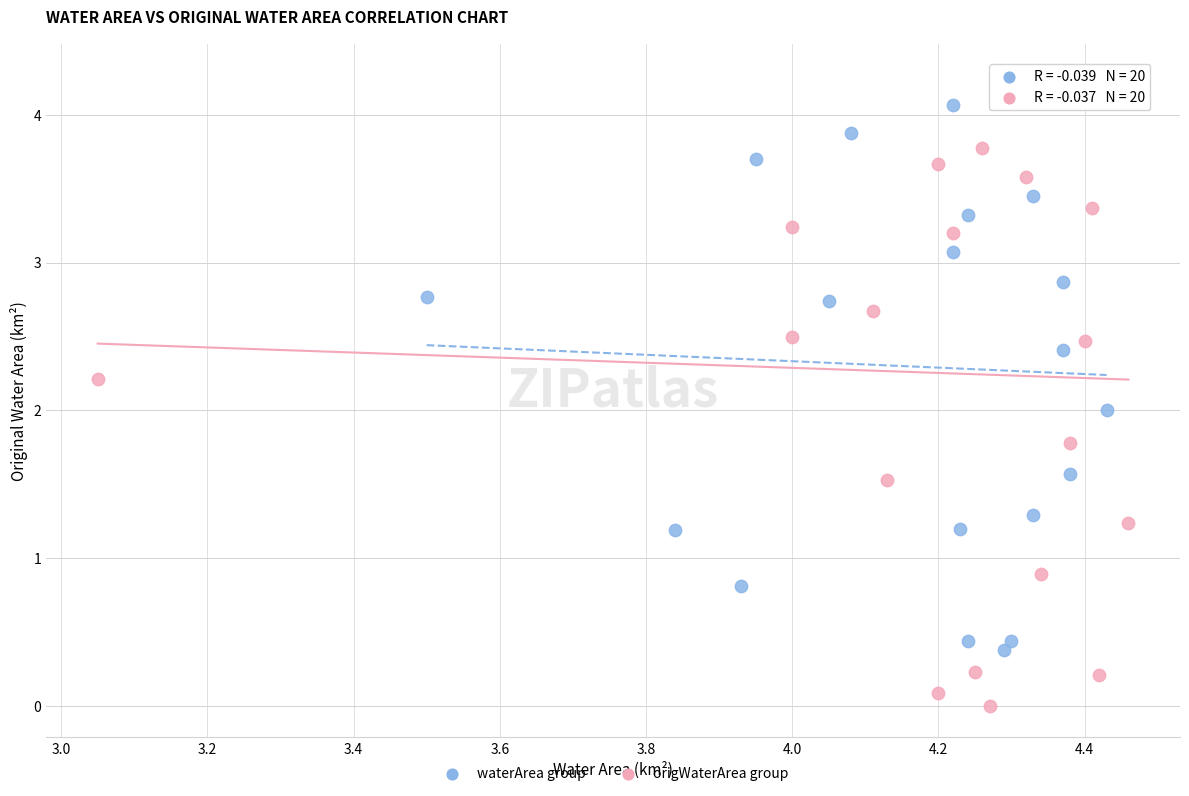

Which series reaches the minimum Y coordinate?

origWaterArea group